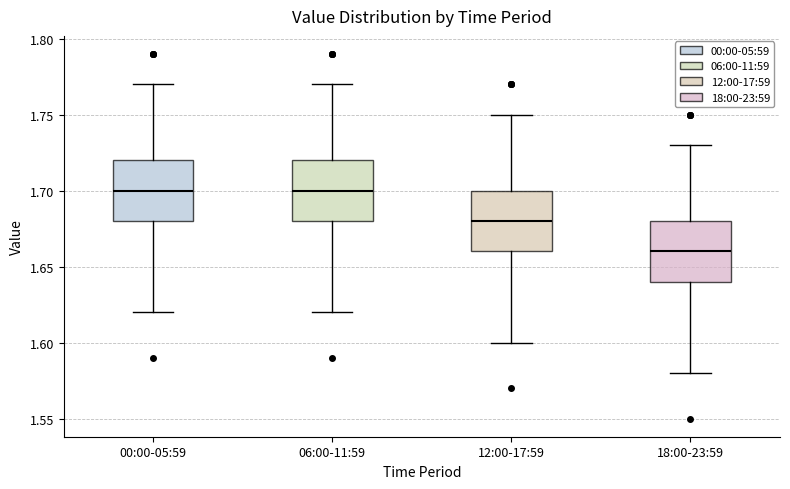

Reading left to right, read every box against the y-axis: the position of its median line, the range the box covers, and the ends of its whiskers. The values are not printed on the chart, so give them approximately, as read against the axis.

00:00-05:59: median 1.70, box 1.68 to 1.72, whiskers 1.62 to 1.77
06:00-11:59: median 1.70, box 1.68 to 1.72, whiskers 1.62 to 1.77
12:00-17:59: median 1.68, box 1.66 to 1.70, whiskers 1.60 to 1.75
18:00-23:59: median 1.66, box 1.64 to 1.68, whiskers 1.58 to 1.73